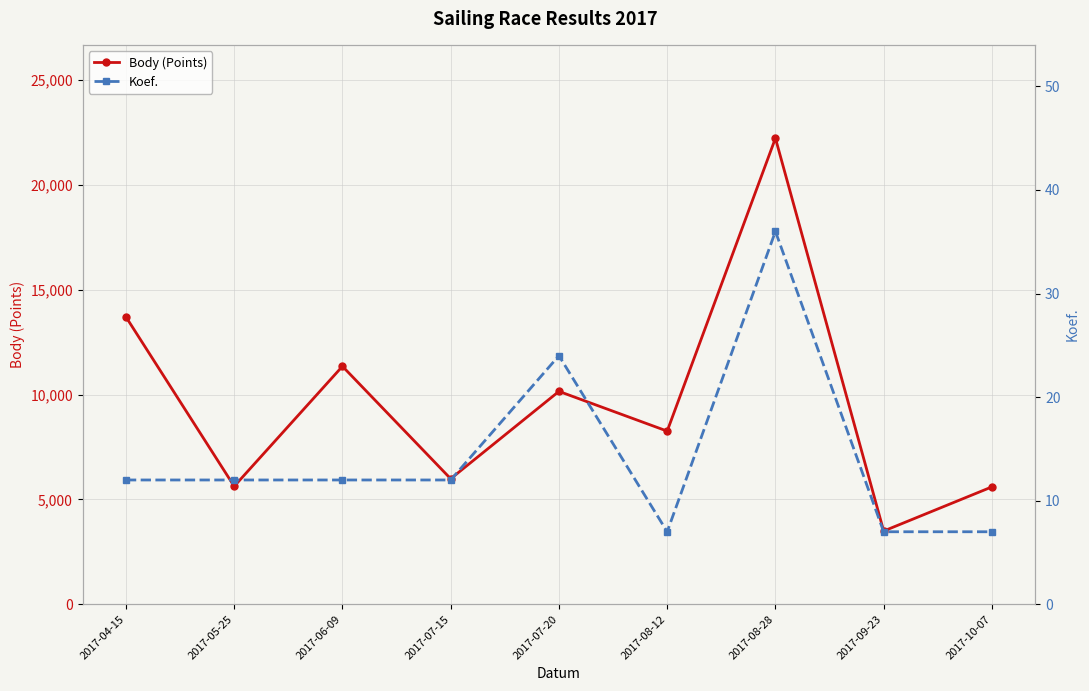

What is the difference between the Body (Points) values at 2017-09-23 and 2017-10-07?

2107